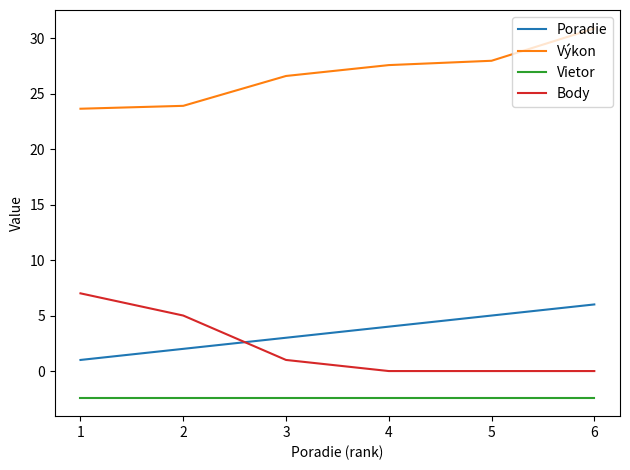

True or false: Vietor has a value of -2.4 at 3.

True